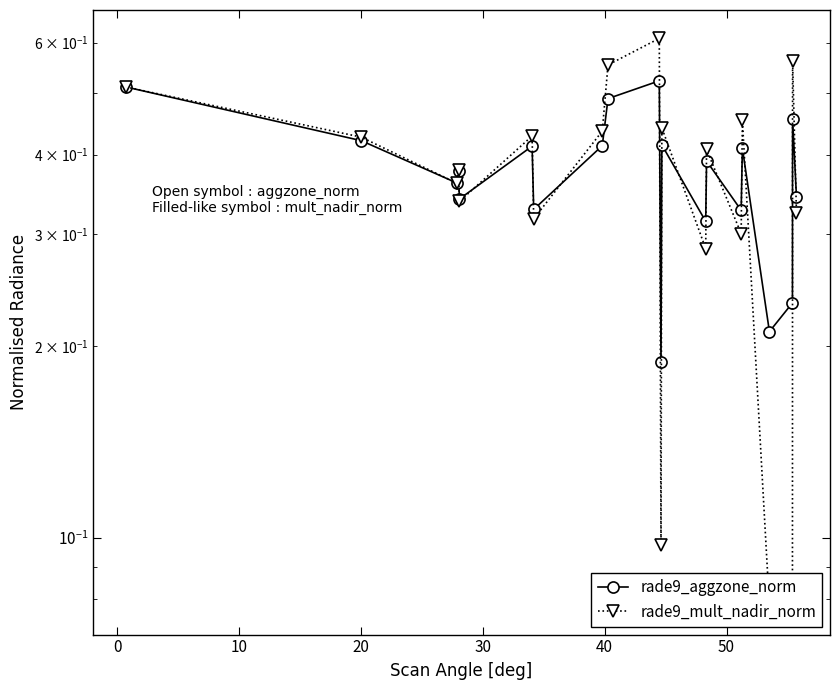

After their last crossing, which series has the higher values: rade9_aggzone_norm or rade9_mult_nadir_norm?

rade9_aggzone_norm